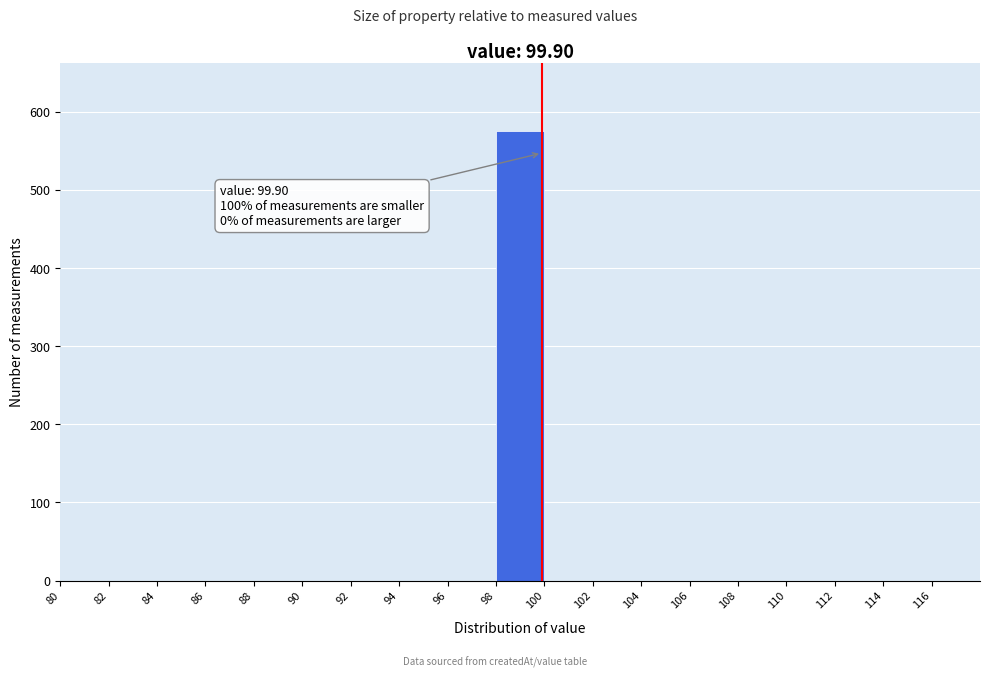

Over which range of the x-axis is the bar tallest?

98 to 100